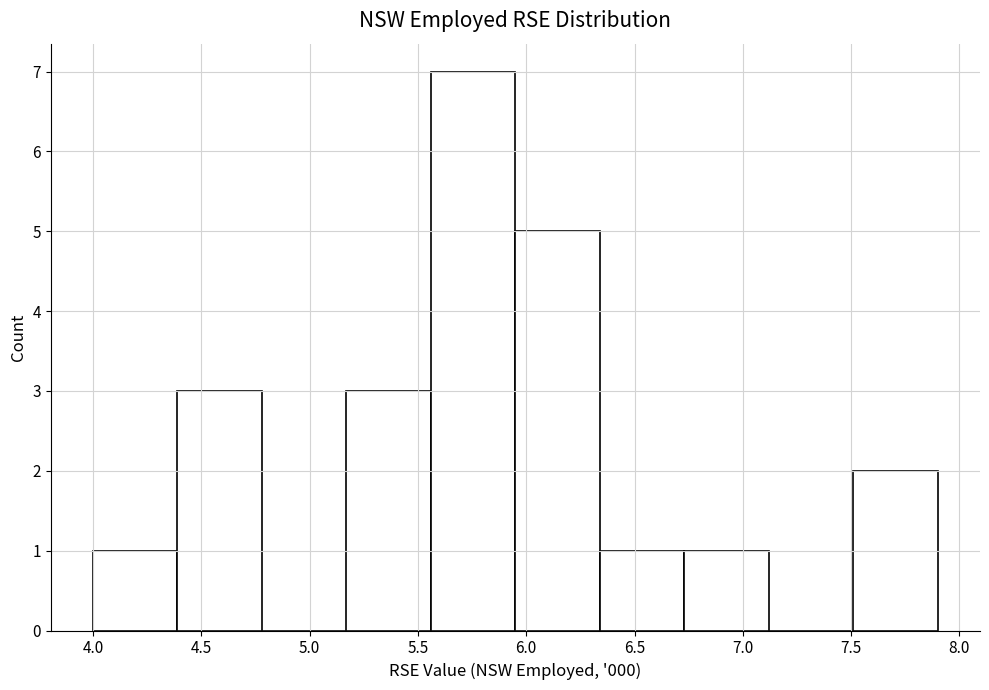

Over which range of the x-axis is the bar tallest?

5.56 to 5.95